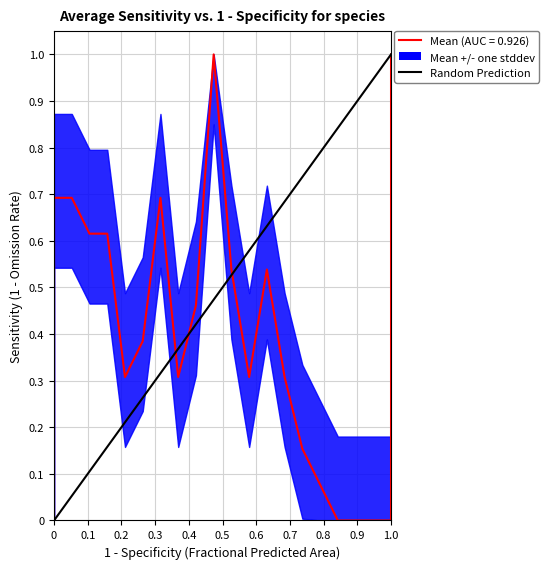

Does the chart display data point markers on the line(s)?

No